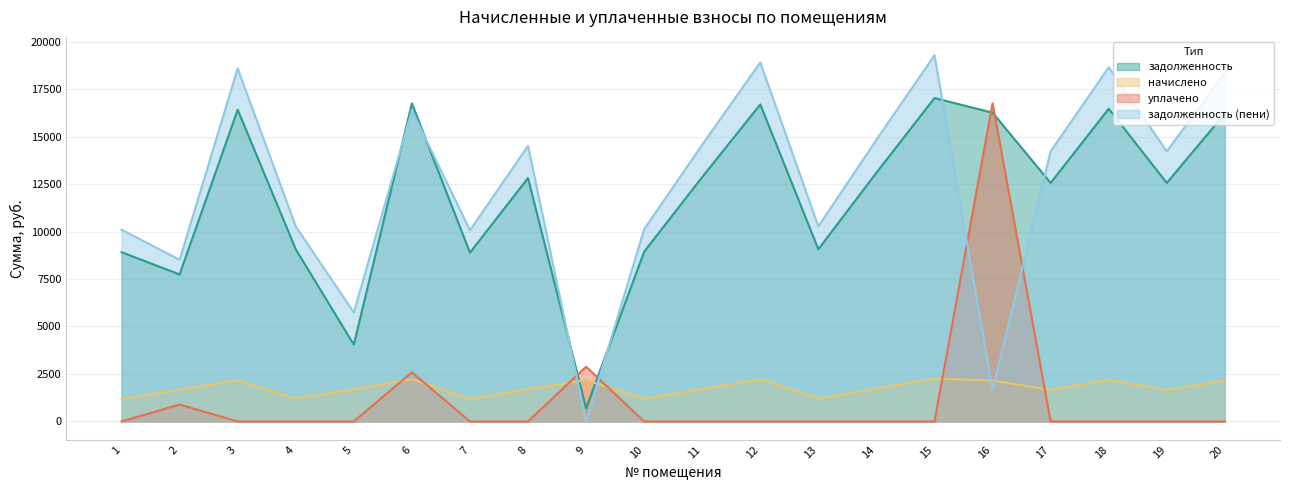

Where does the задолженность series first go above 12814?

3